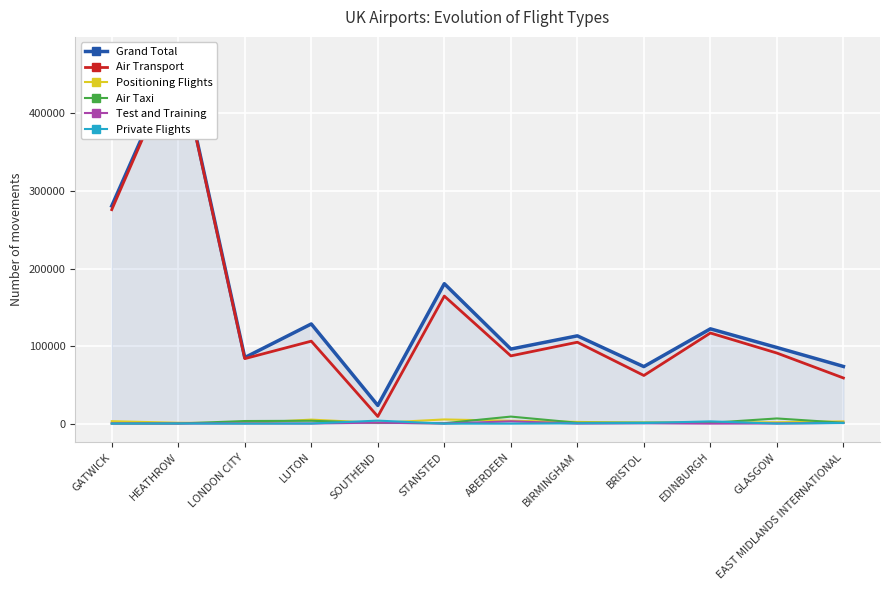

Which category has the lowest value in the Private Flights series?

LONDON CITY